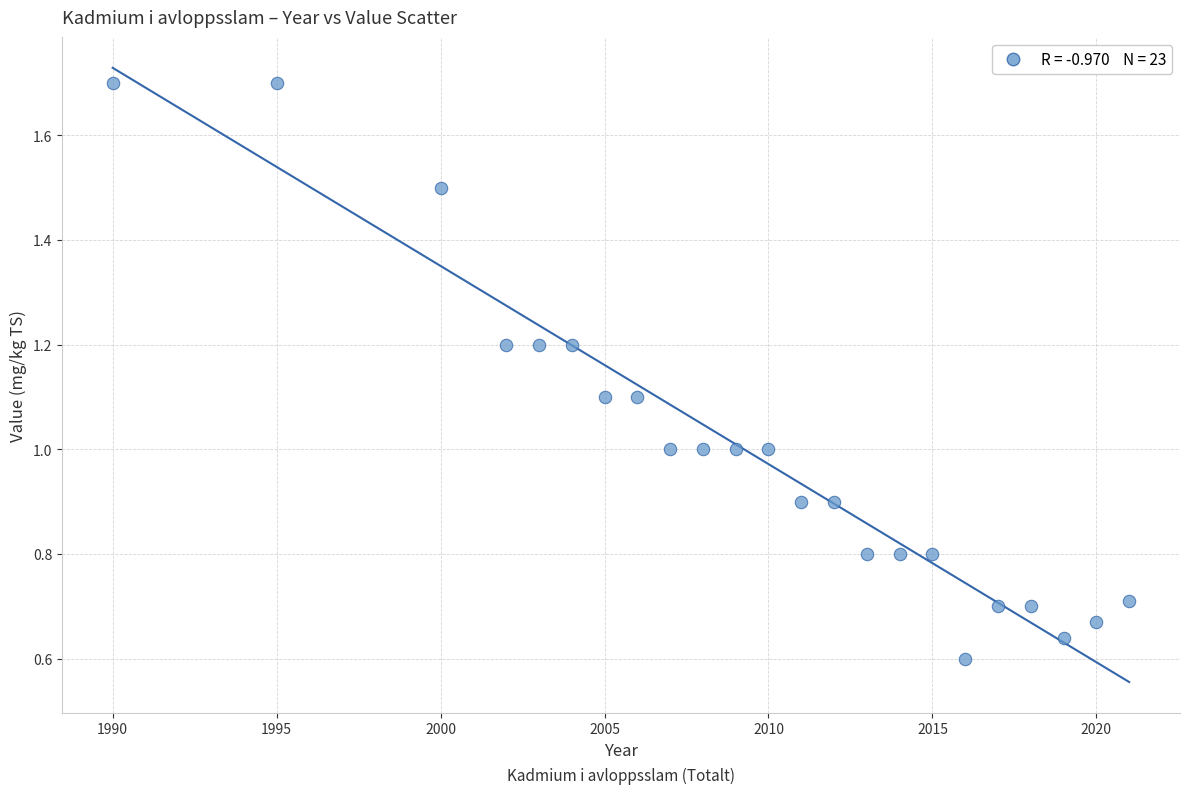

What is the range of Y values (max minus min)?

1.1